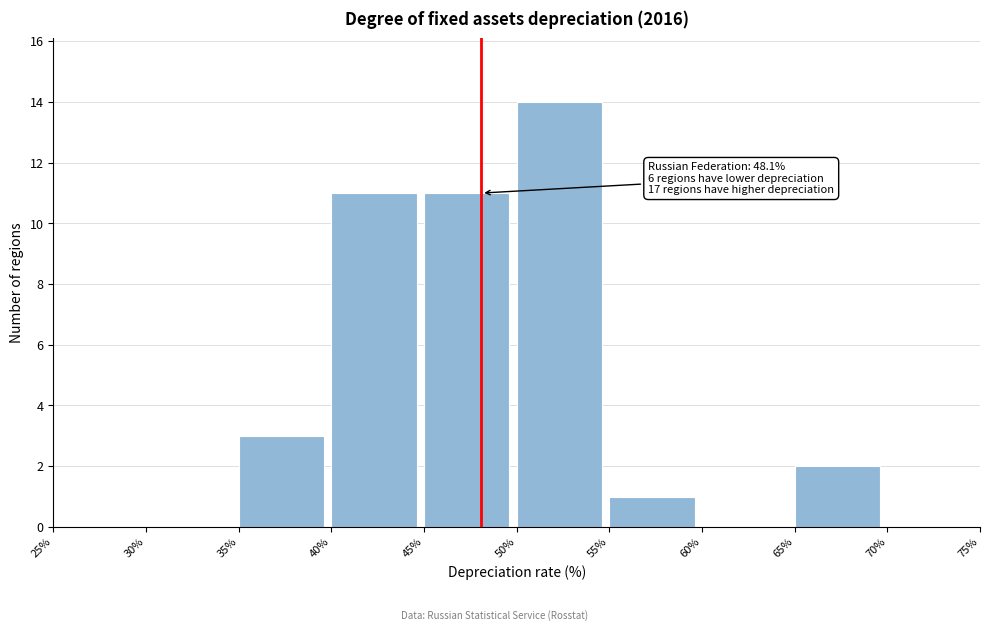

Over which range of the x-axis is the bar tallest?

50% to 55%